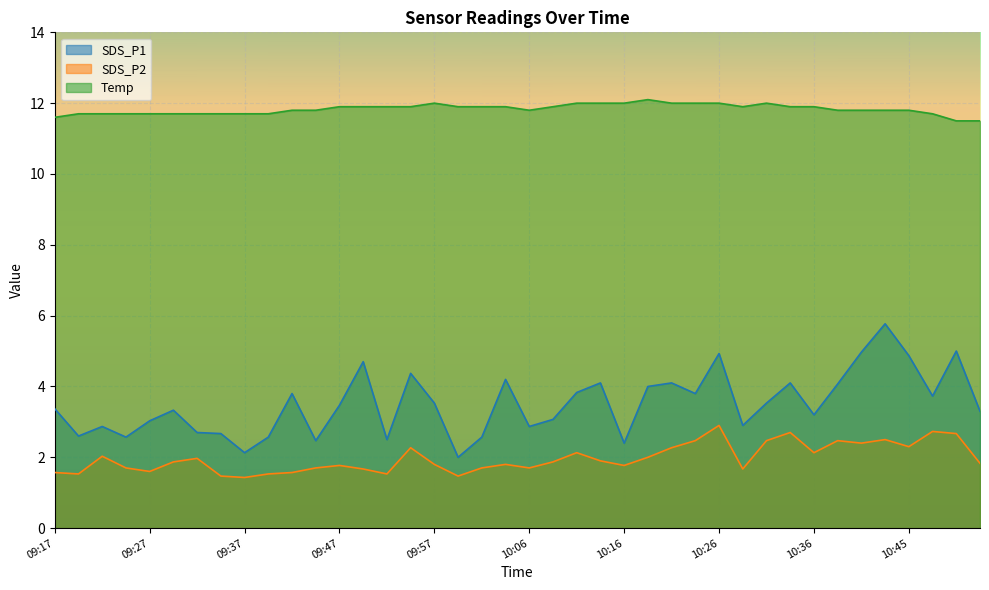

At which label does Temp reach its peak?

10:19